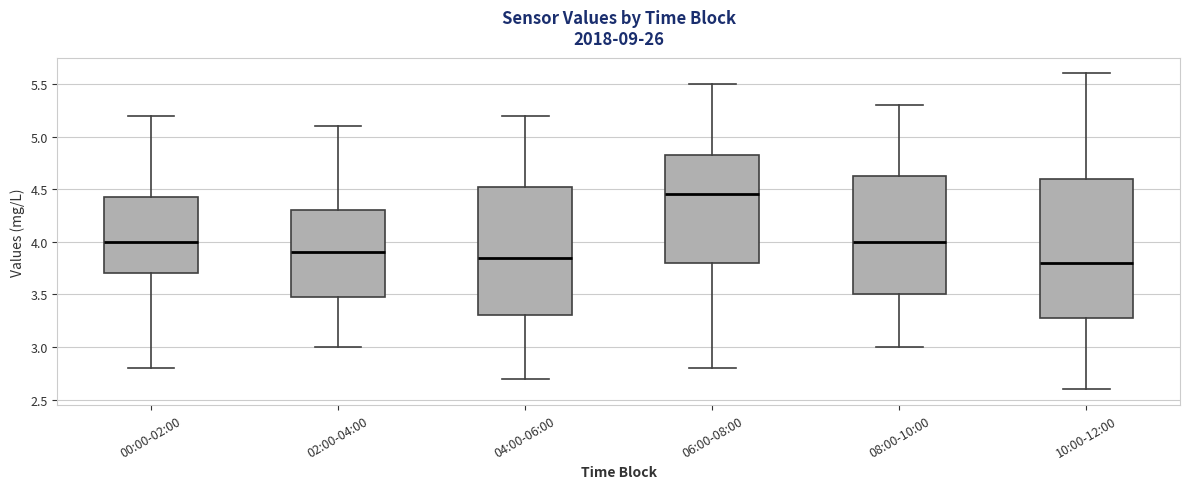

Where is the upper edge of the box for 00:00-02:00 on the y-axis? The values are not printed on the chart, so give them approximately, as read against the axis.

4.45